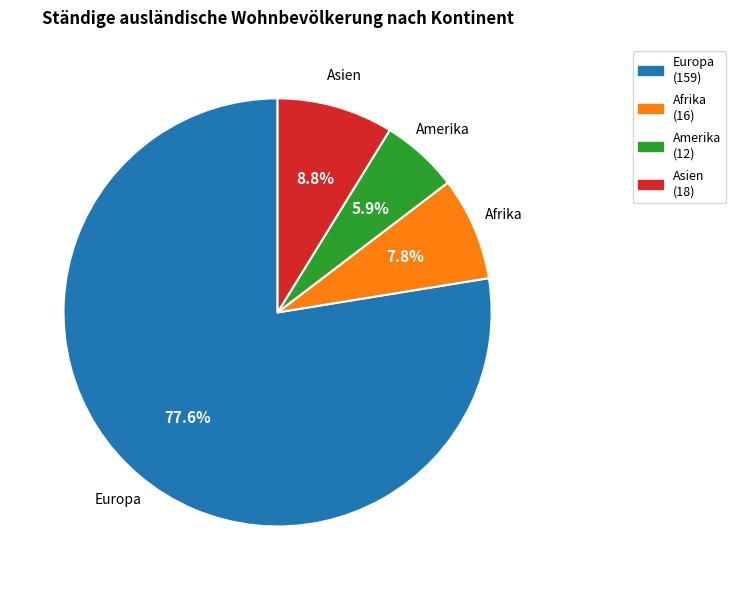

To the nearest percent, what is the difference between the largest and smallest slice percentages?

72%